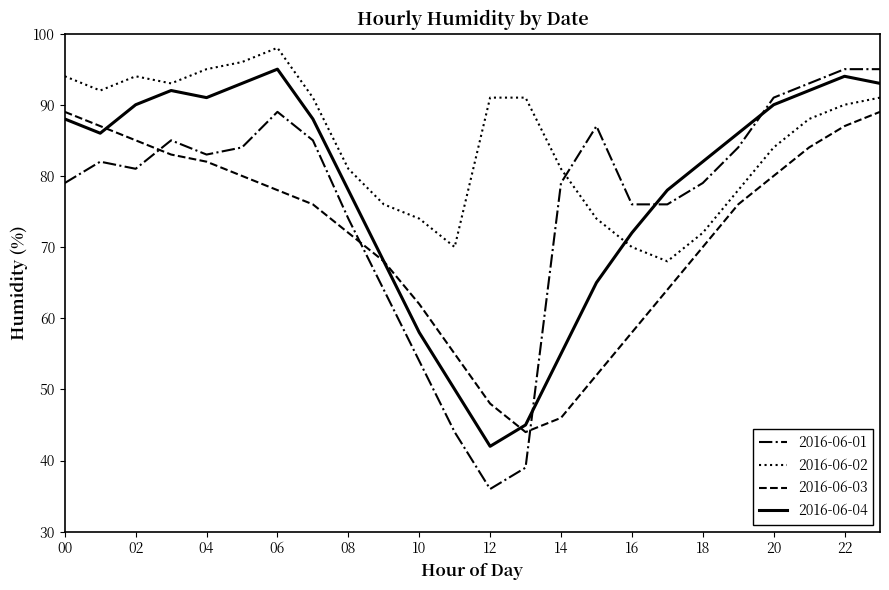

Which series has the largest total across all categories?

2016-06-02